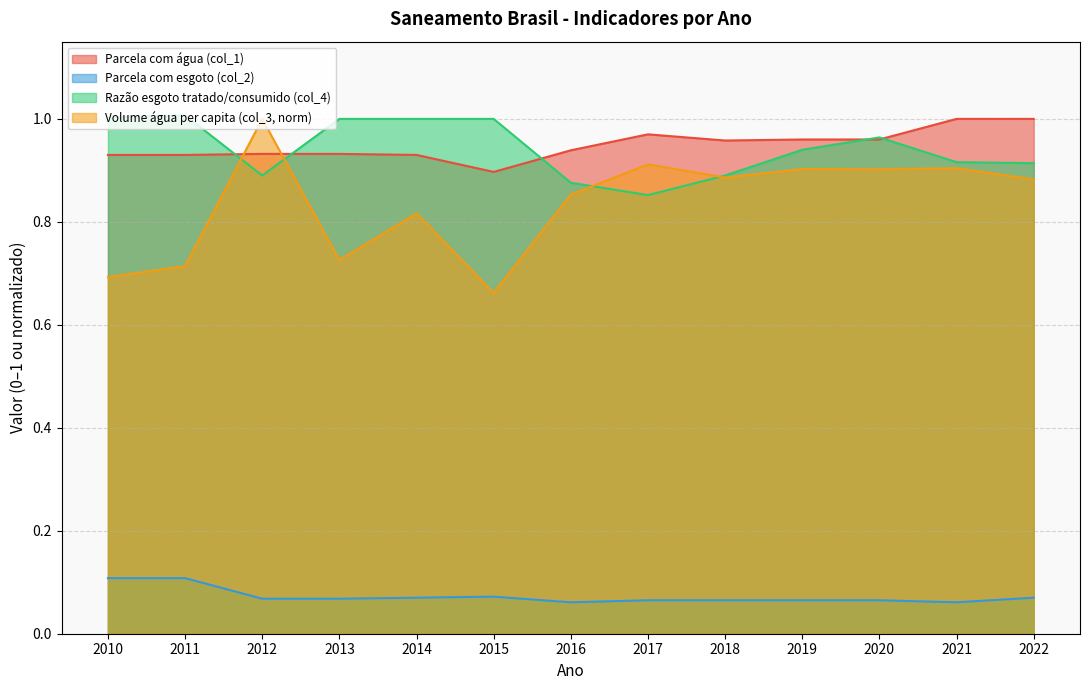

Where do Razao entre volume de esgoto tratado e volume consumido (col_4) and Volume de agua consumida per capita (col_3) first cross each other?

2011 and 2012